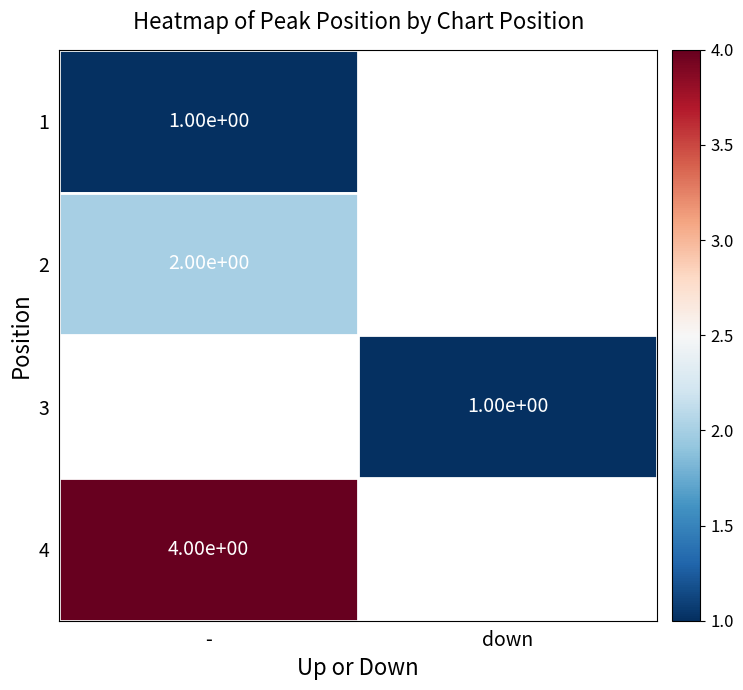

Between down and -, which is larger?

-